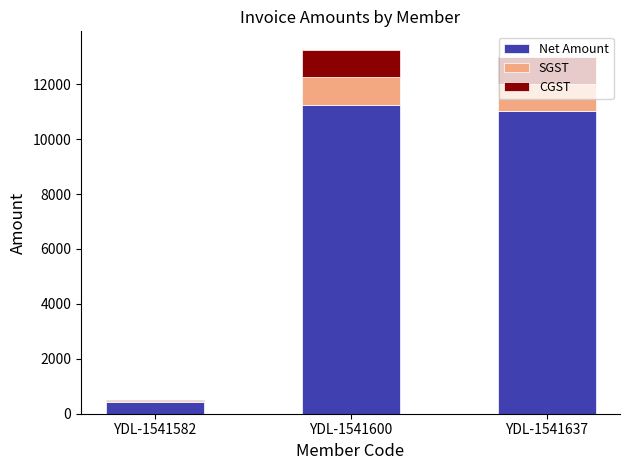

True or false: Net Amount has a value of 11016.9 at YDL-1541637.

True